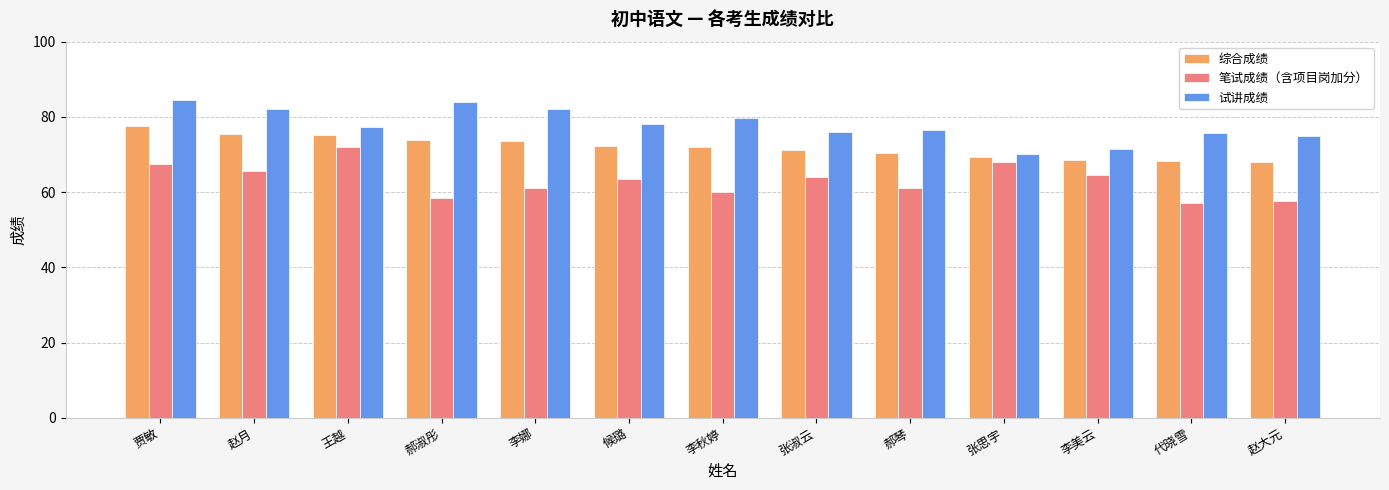

Which series has the largest total across all categories?

试讲成绩